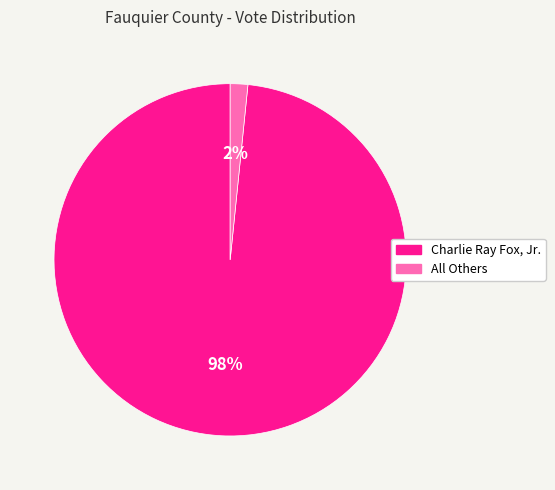

Which slice is the largest?

Charlie Ray Fox, Jr.